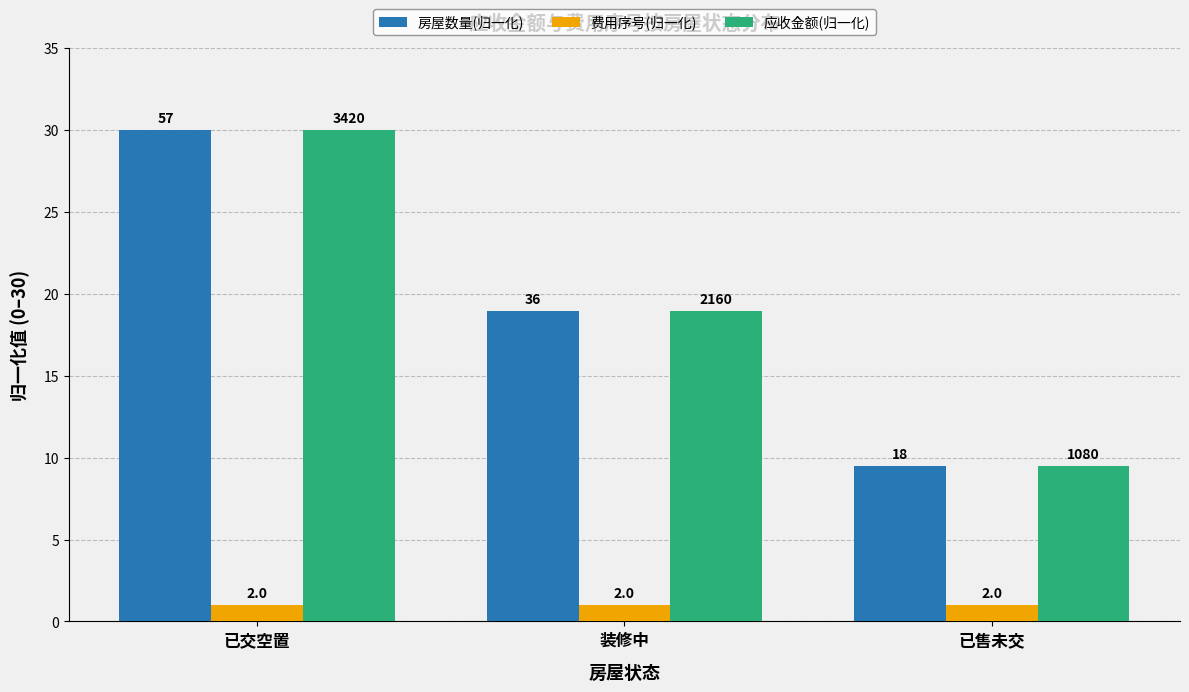

What is the sum of the 费用序号(归一化) values at 已售未交 and 装修中?

2.0